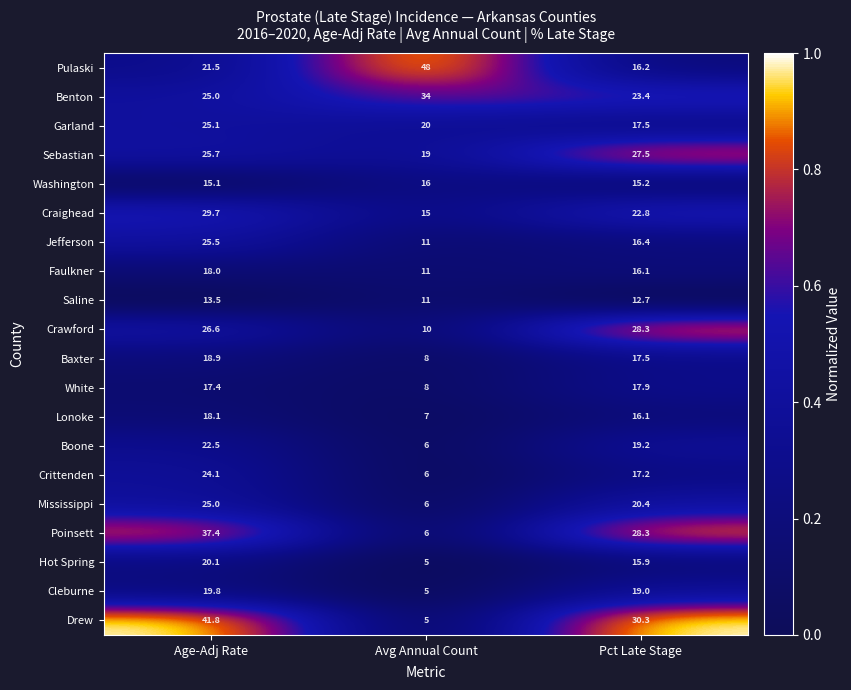

What is the total value across all series at Age-Adj Rate?

470.8